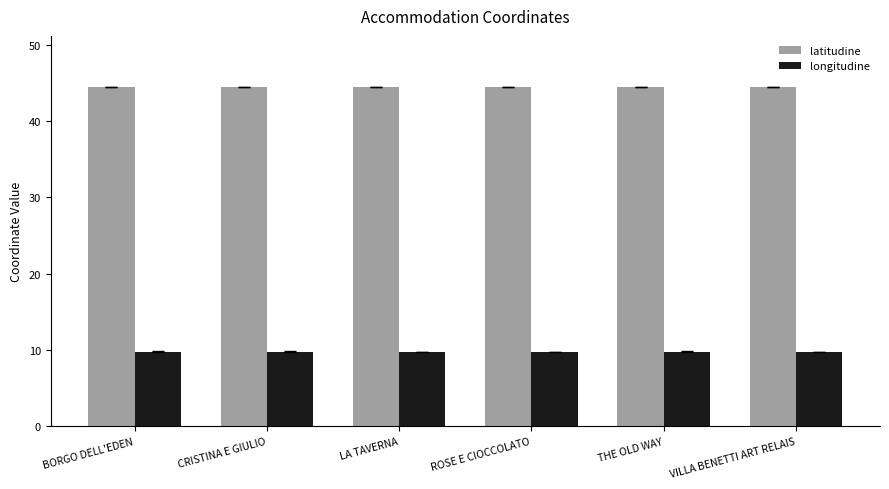

What is the difference between the highest and lowest values at THE OLD WAY?

34.7